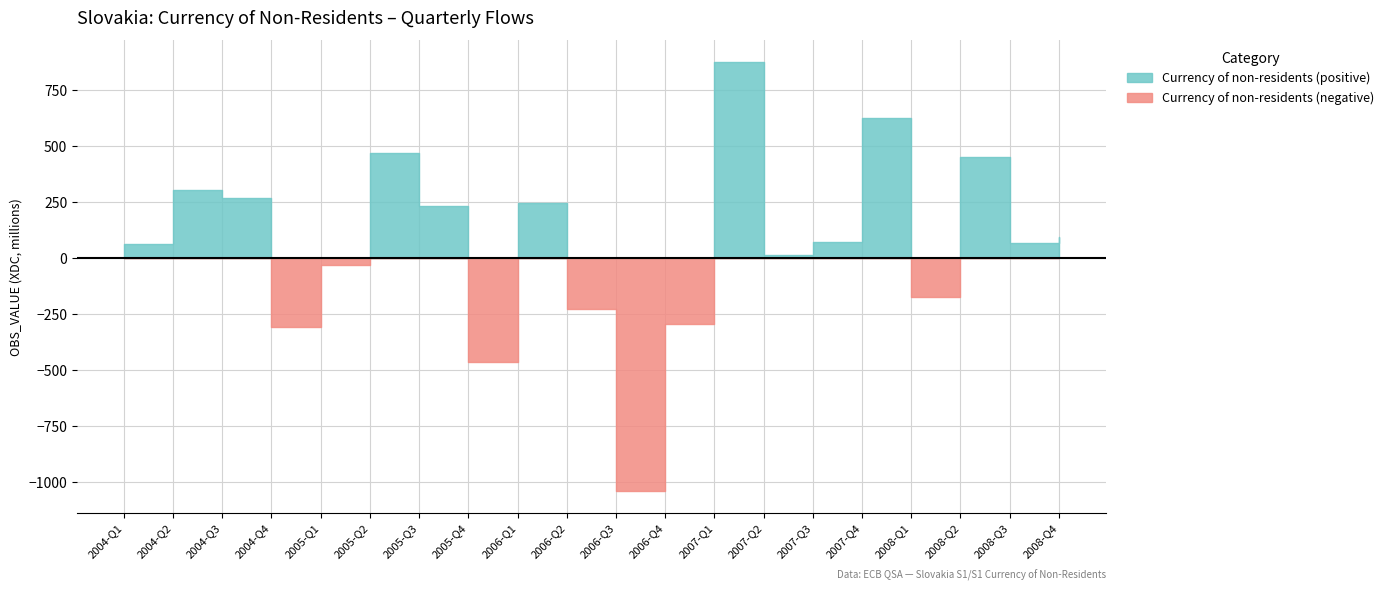

Between 2005-Q1 and 2008-Q4, which series saw the biggest shift?

Currency of non-residents (positive)